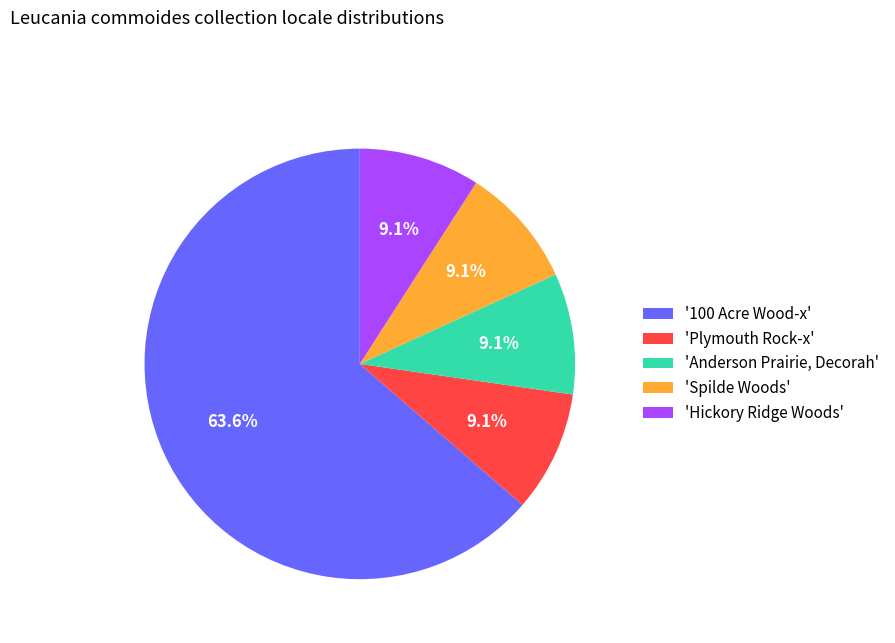

What percentage is NOT represented by 'Spilde Woods'?

90.9%